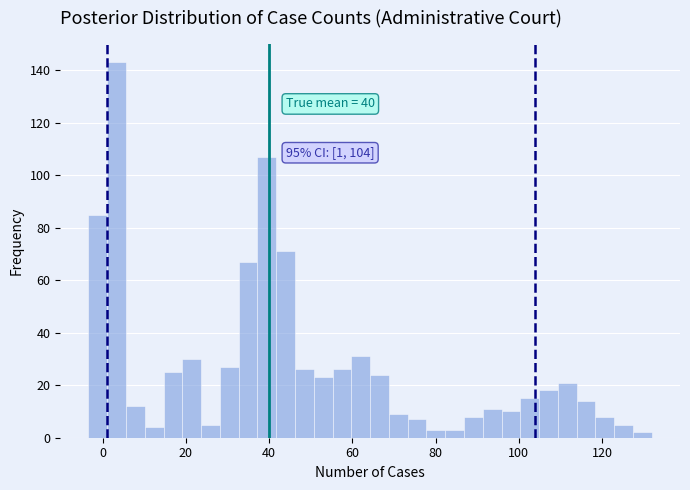

Read against the x-axis, roughly where is the centre of the tallest bar?

4